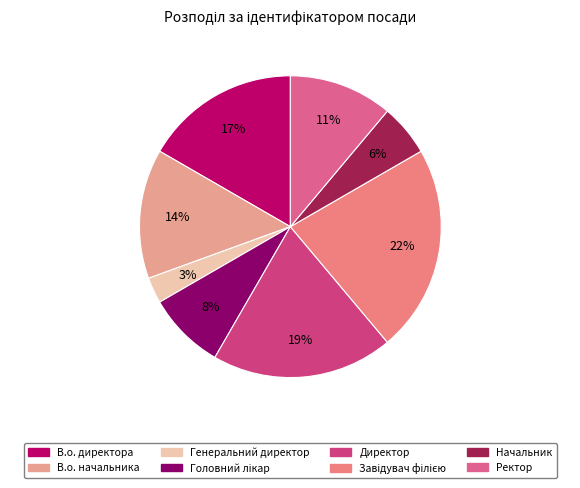

The Завідувач філією slice represents 14% of the pie. True or false?

False